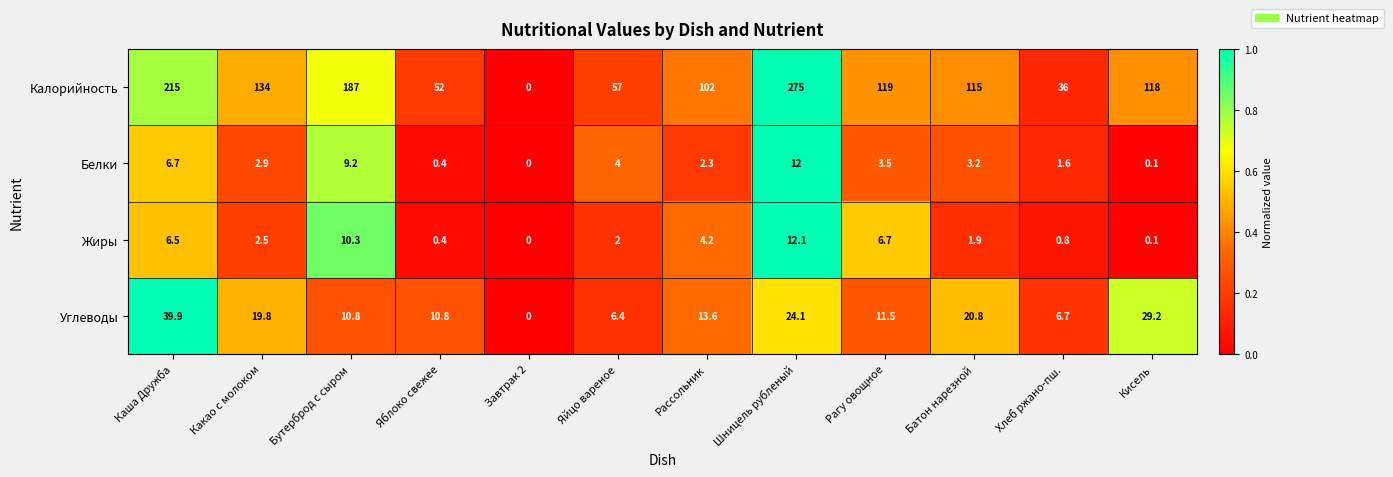

Which category has the highest value in the Калорийность series?

Шницель рубленый